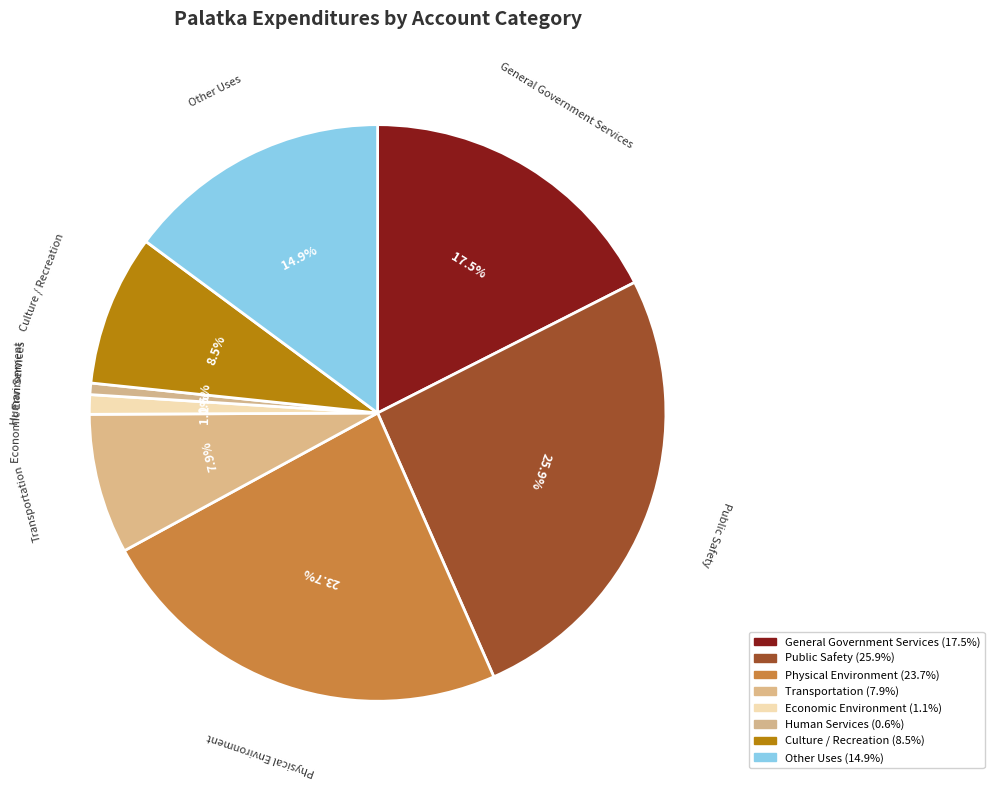

What is the largest slice in the pie chart?

Public Safety